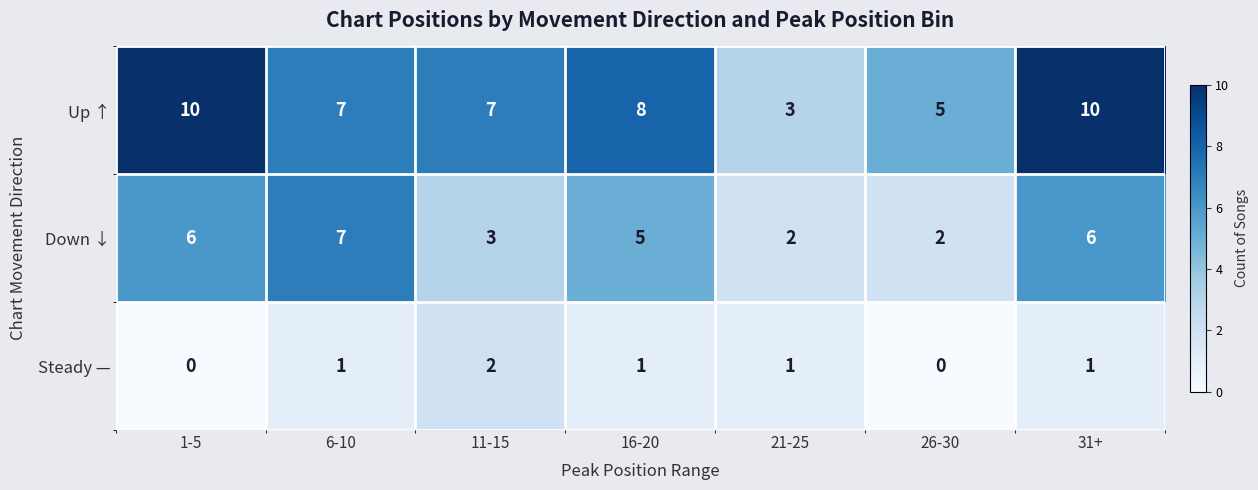

What is the difference between the highest and lowest values at 1-5?

10